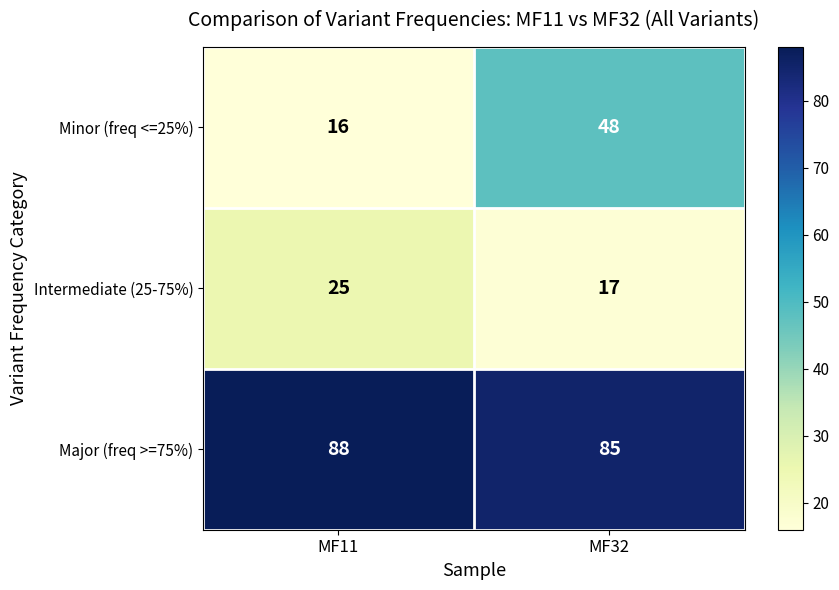

What is the average value of the Intermediate (25-75%) series?

21